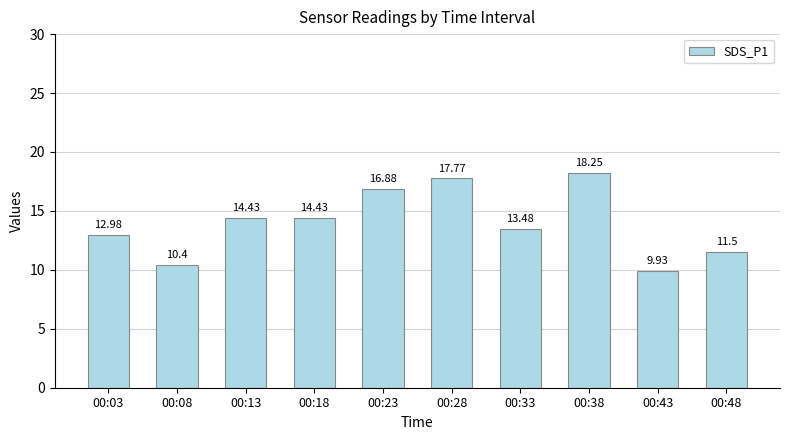

What is the difference between the maximum and minimum values?

8.3